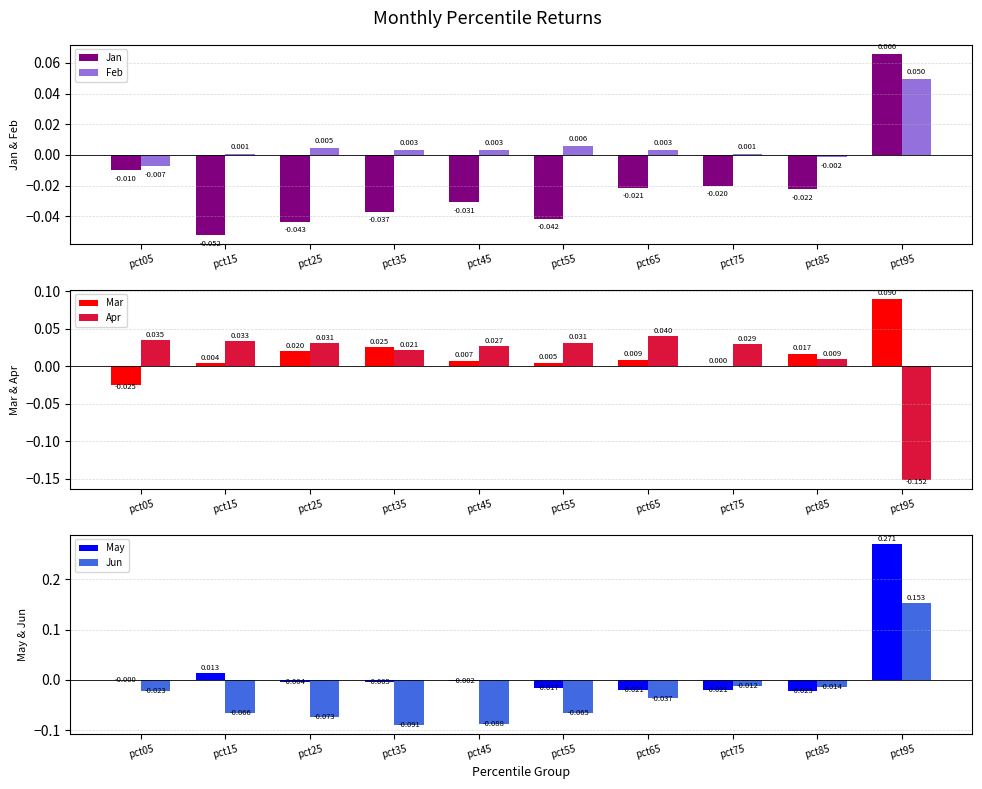

At which category does the chart reach its minimum across all series?

pct95